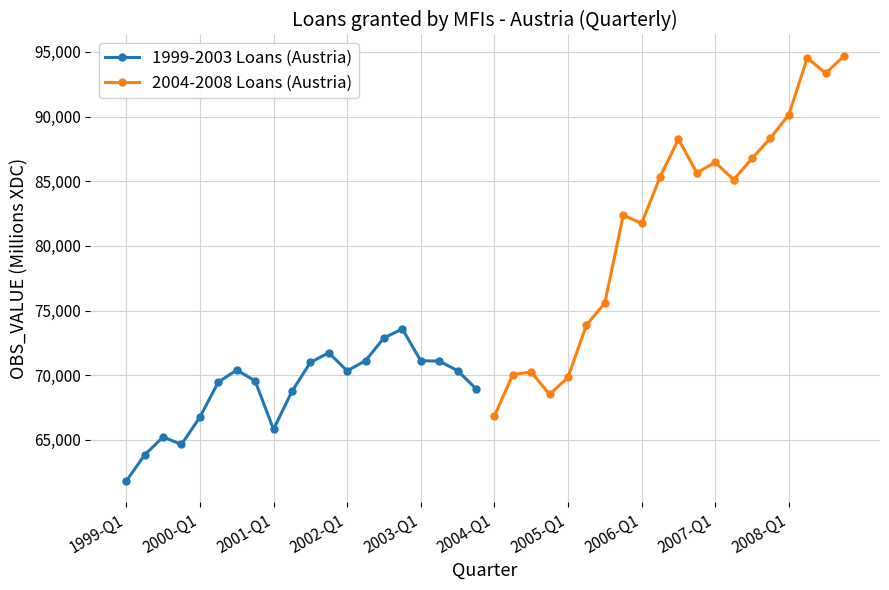

True or false: 1999-2003 Loans (Austria) and 2004-2008 Loans (Austria) intersect in this chart.

False